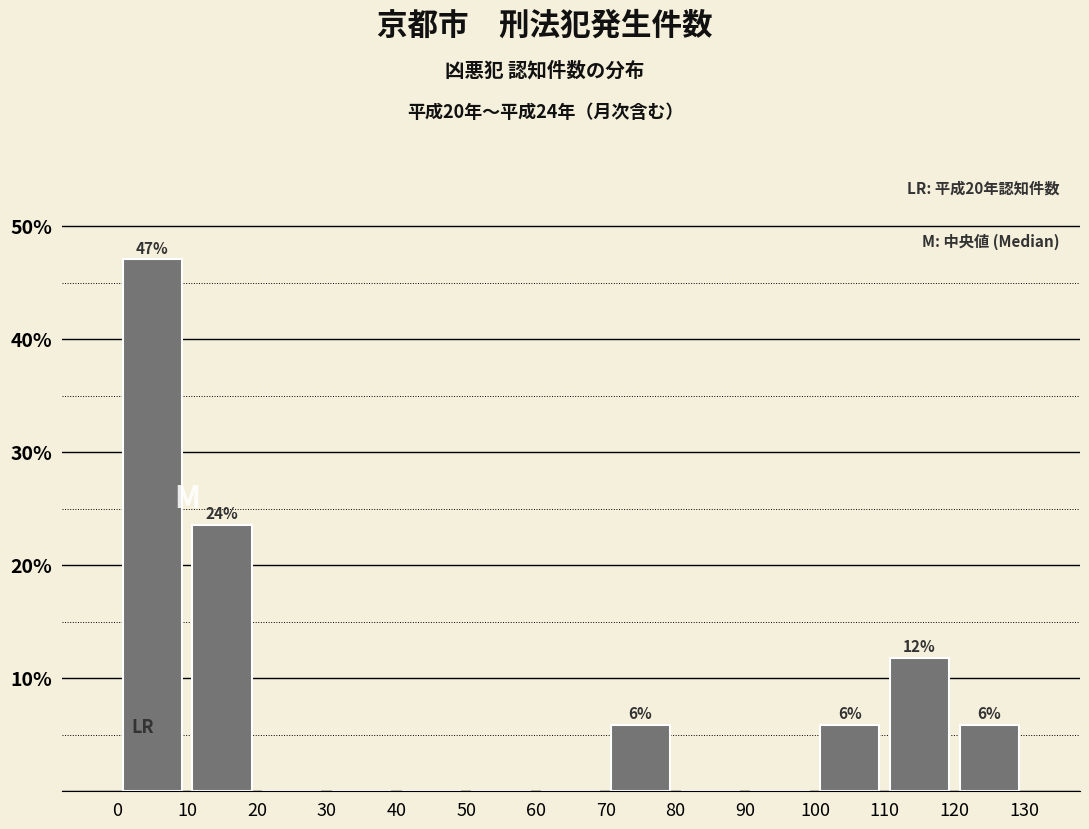

Which range on the x-axis has the tallest bar?

0 to 10